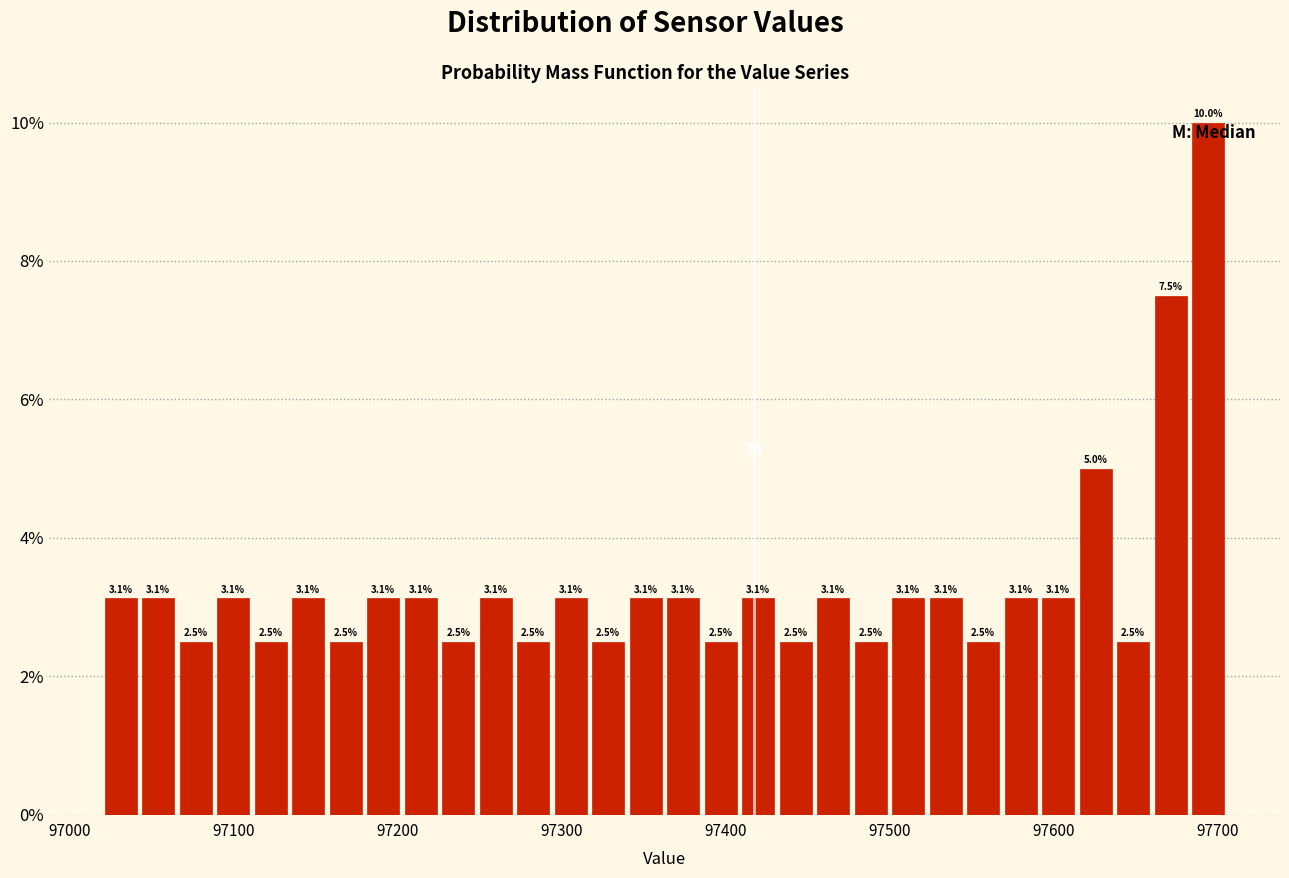

Read against the x-axis, roughly where is the centre of the tallest bar?

97690